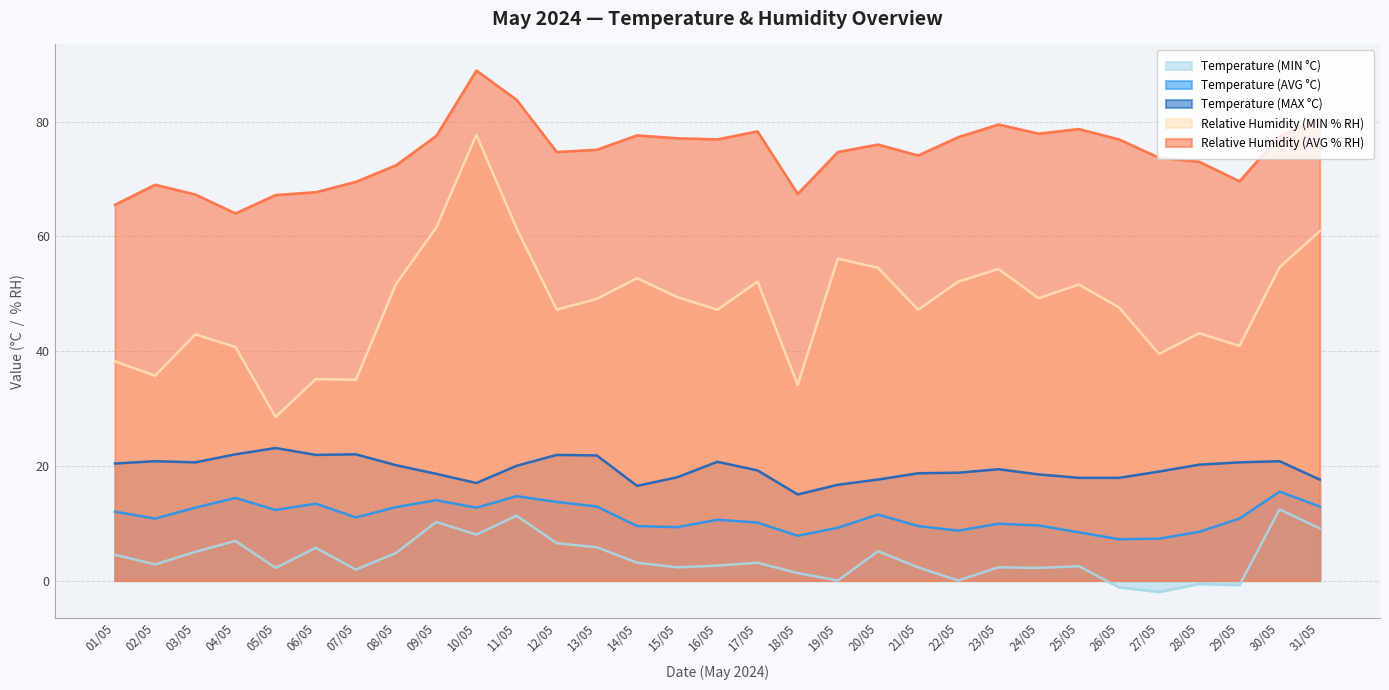

Is the value of Relative Humidity (MIN % RH) at 01/05 greater than the value of Relative Humidity (AVG % RH) at 30/05?

No